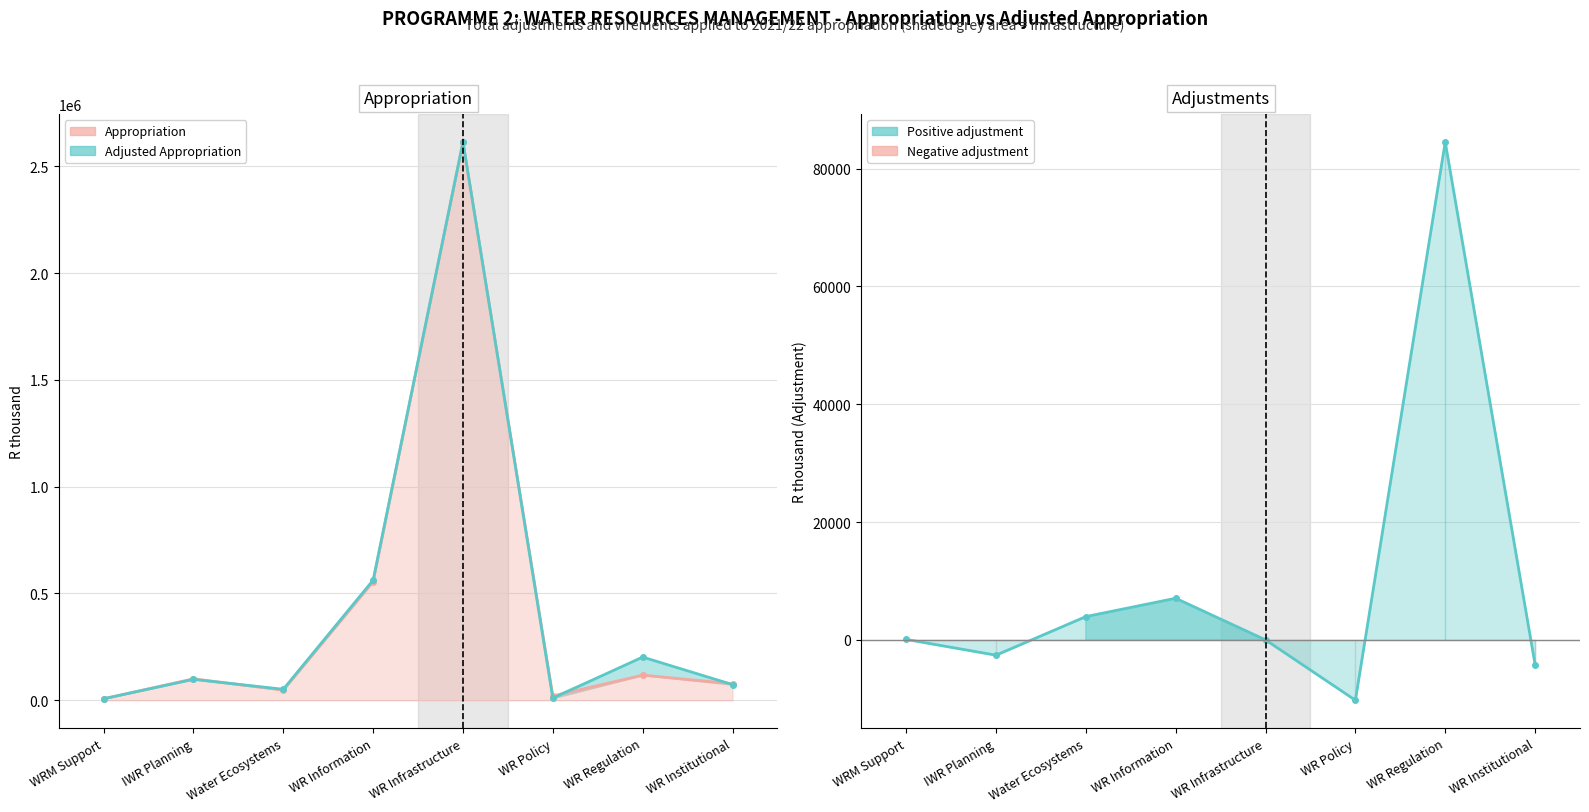

What is the sum of all Appropriation values?

3538027